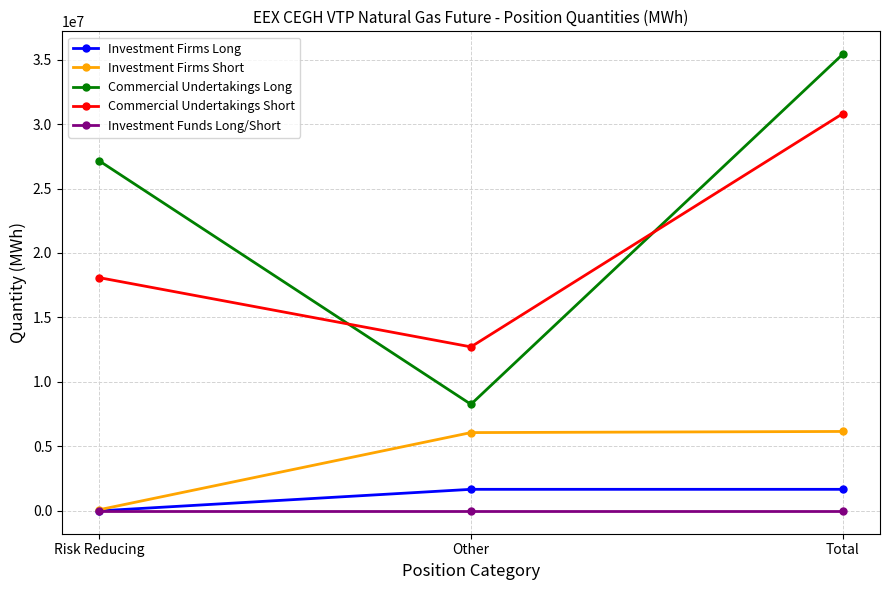

The Commercial Undertakings Long series shows 35419381 at Total. True or false?

True